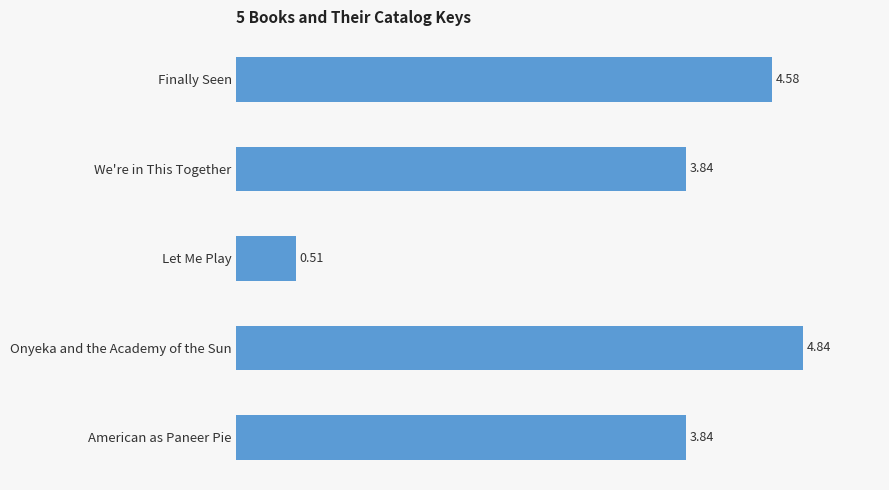

Between Finally Seen and Onyeka and the Academy of the Sun, which is larger?

Onyeka and the Academy of the Sun